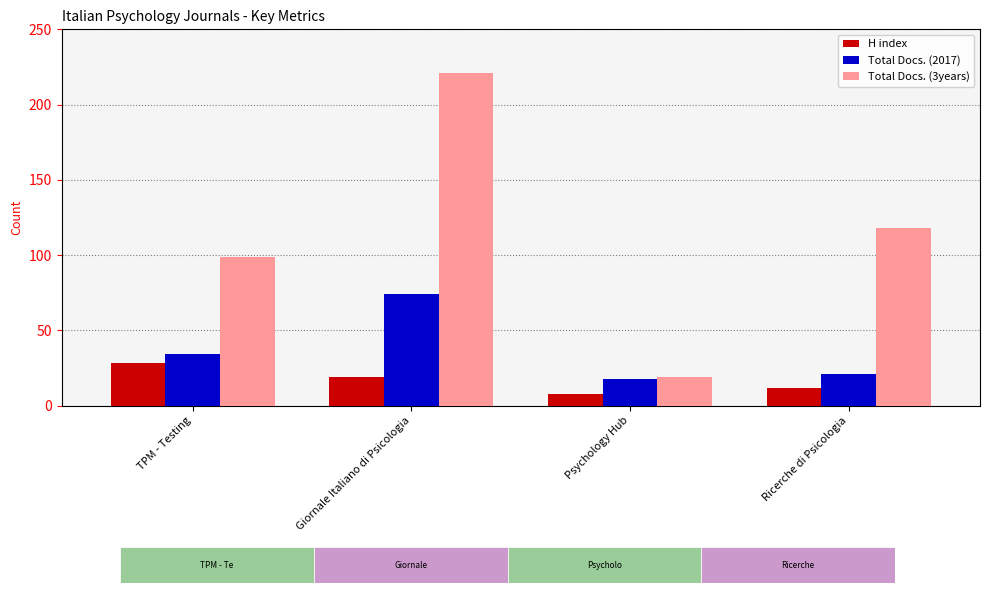

What is the average value of the H index series?

17